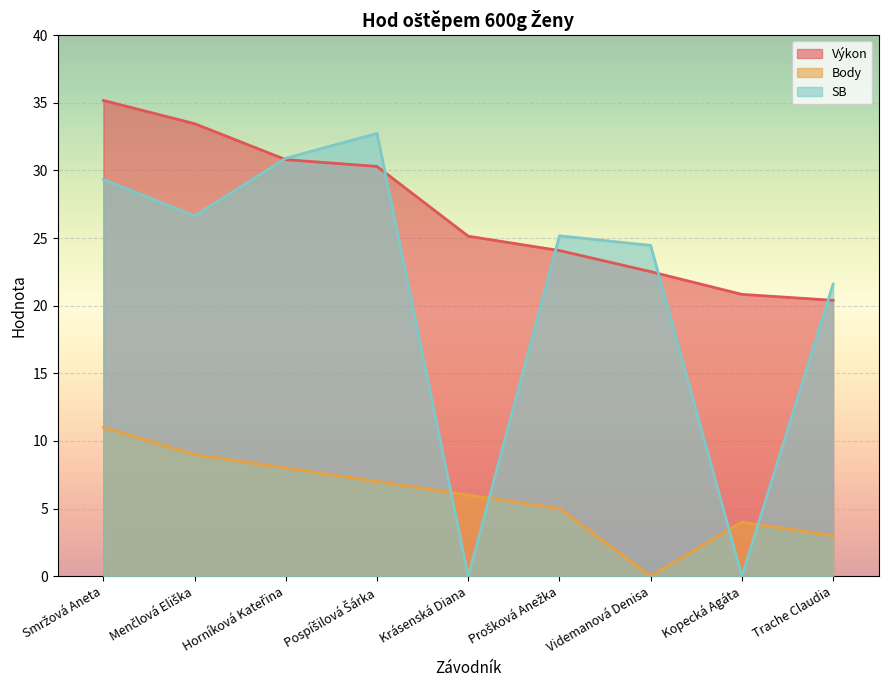

True or false: Výkon and Body intersect in this chart.

False